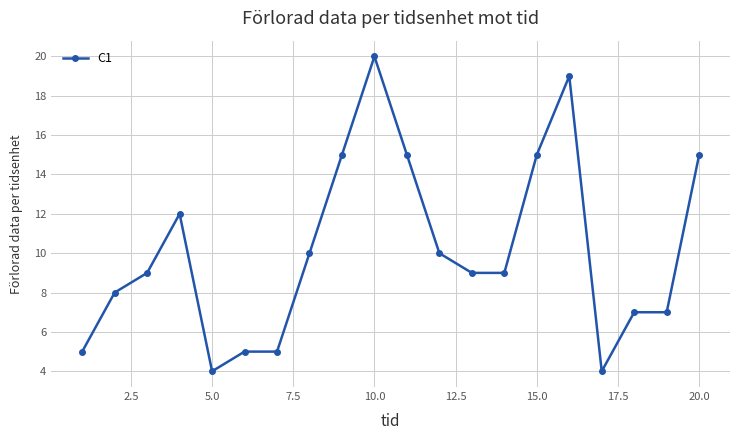

What is the value of the 18th point from the left?

7